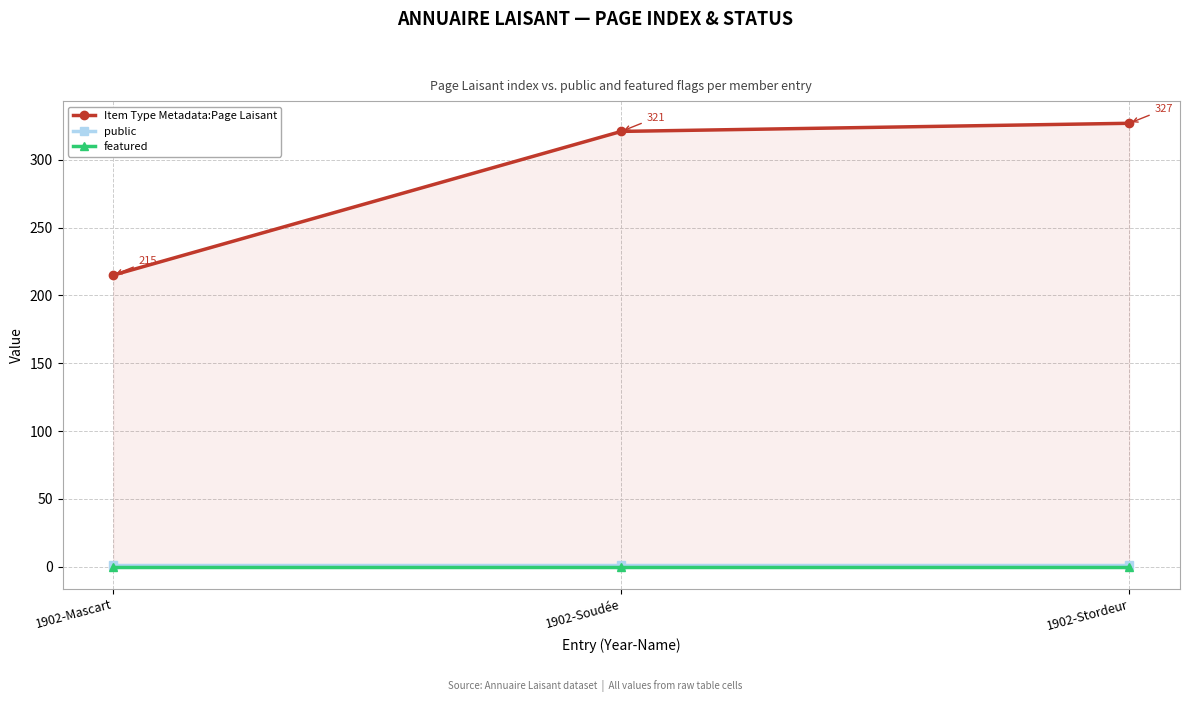

Rank the series at 1902-Soudée from lowest to highest value.

featured, public, Item Type Metadata:Page Laisant